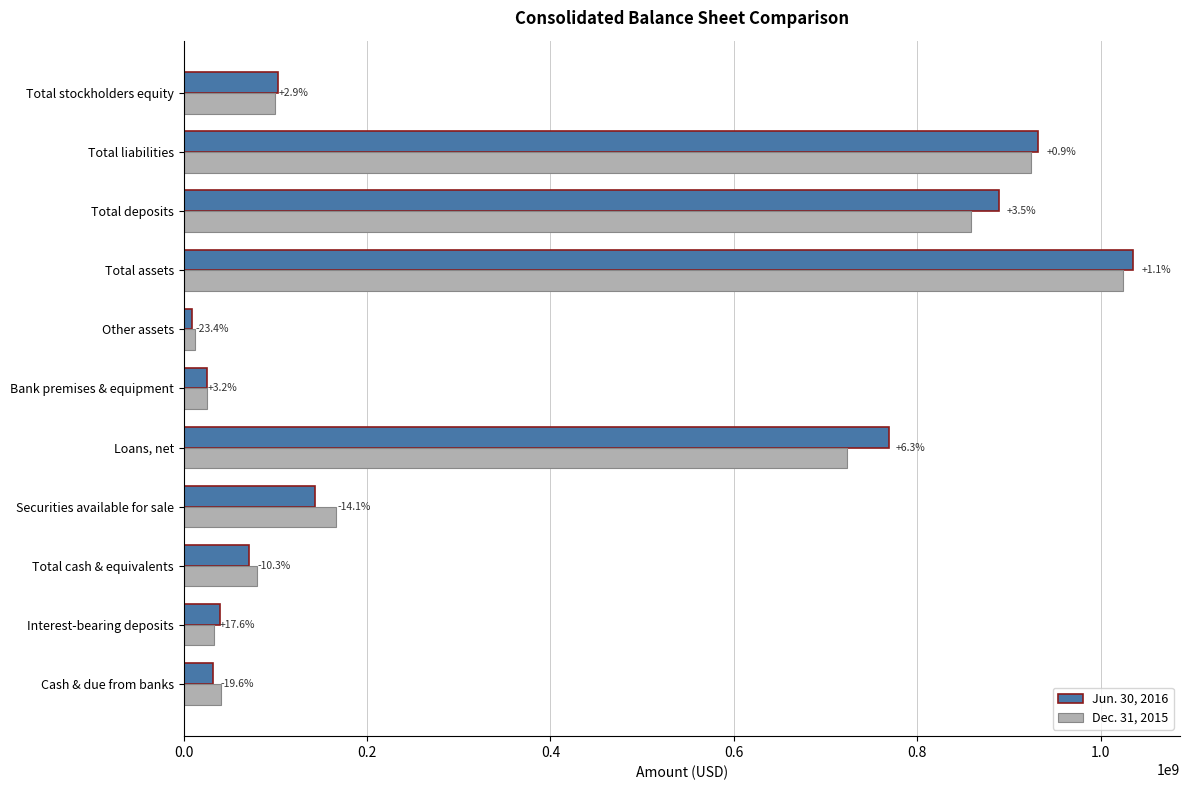

What are all the series names shown in the legend?

Jun. 30, 2016, Dec. 31, 2015